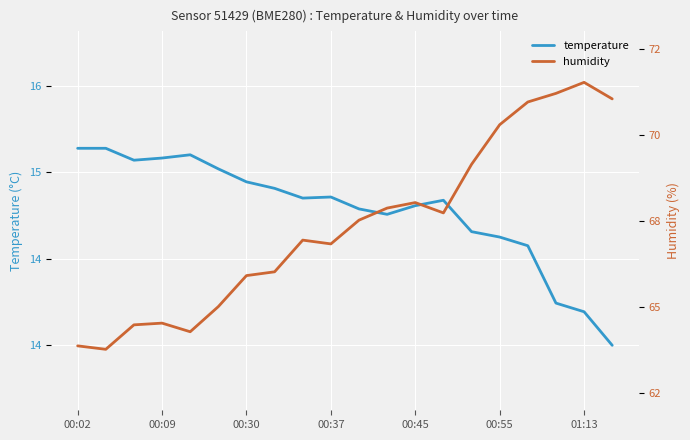

Where is the first local maximum for humidity?

00:09